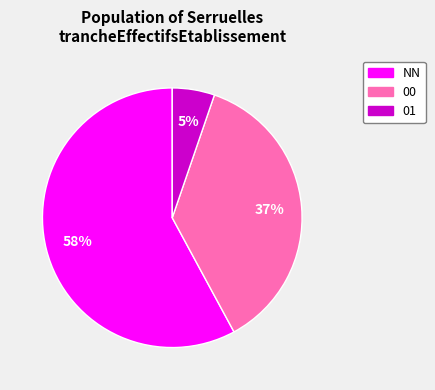

Rank the categories by value from lowest to highest.

01, 00, NN